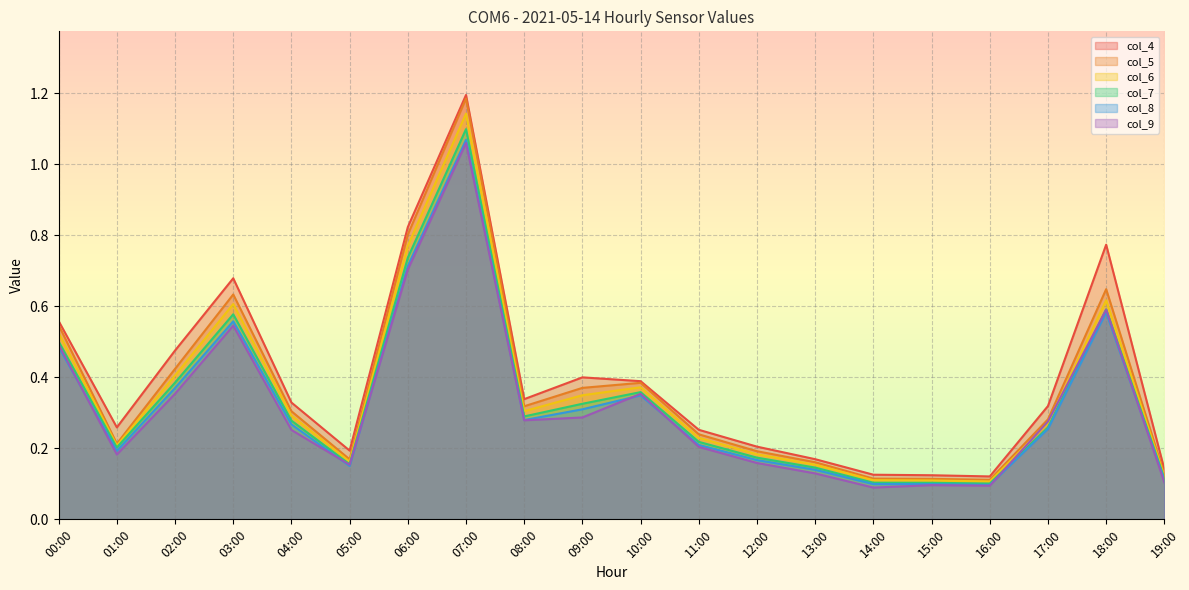

What is the difference between the col_5 values at 15:00 and 03:00?

0.5